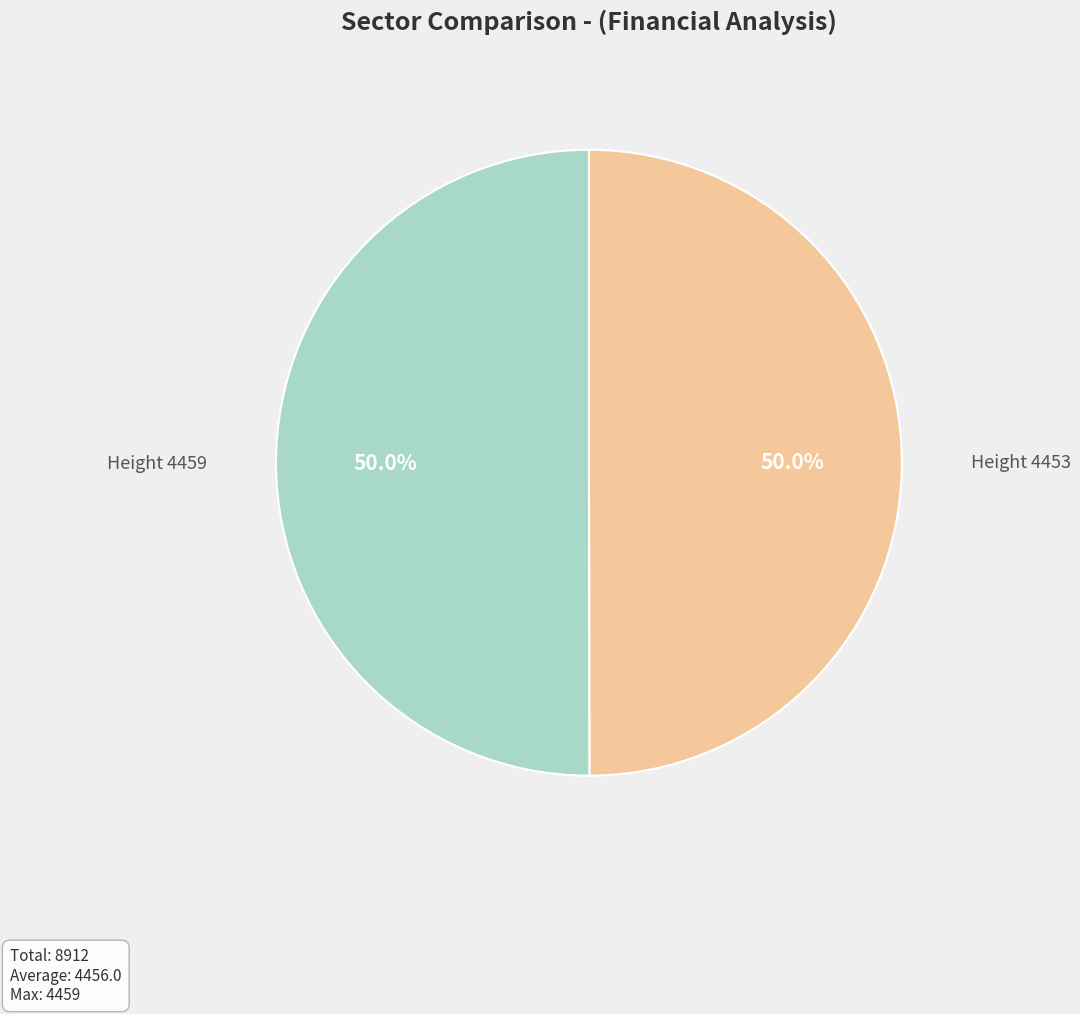

To the nearest percent, what portion does Height 4453 represent?

50%